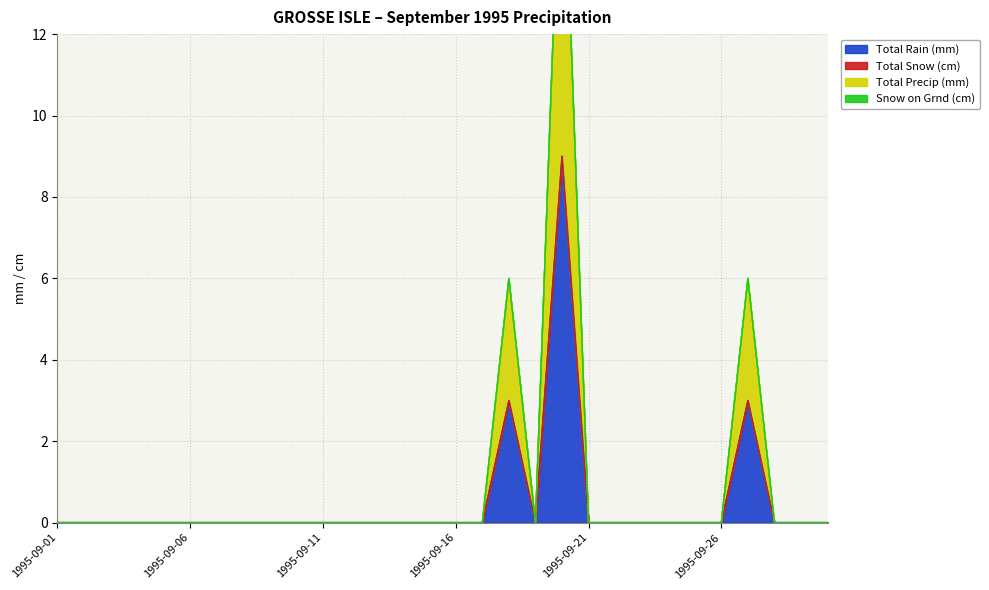

The Total Rain (mm) series shows 0 at 1995-09-08. True or false?

True